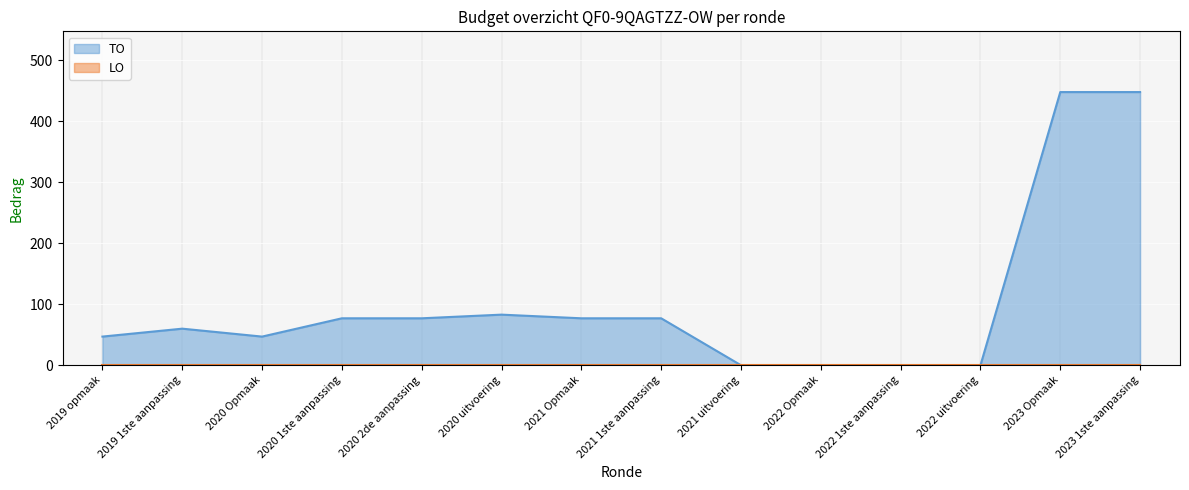

What is the difference between the maximum and minimum values?

448